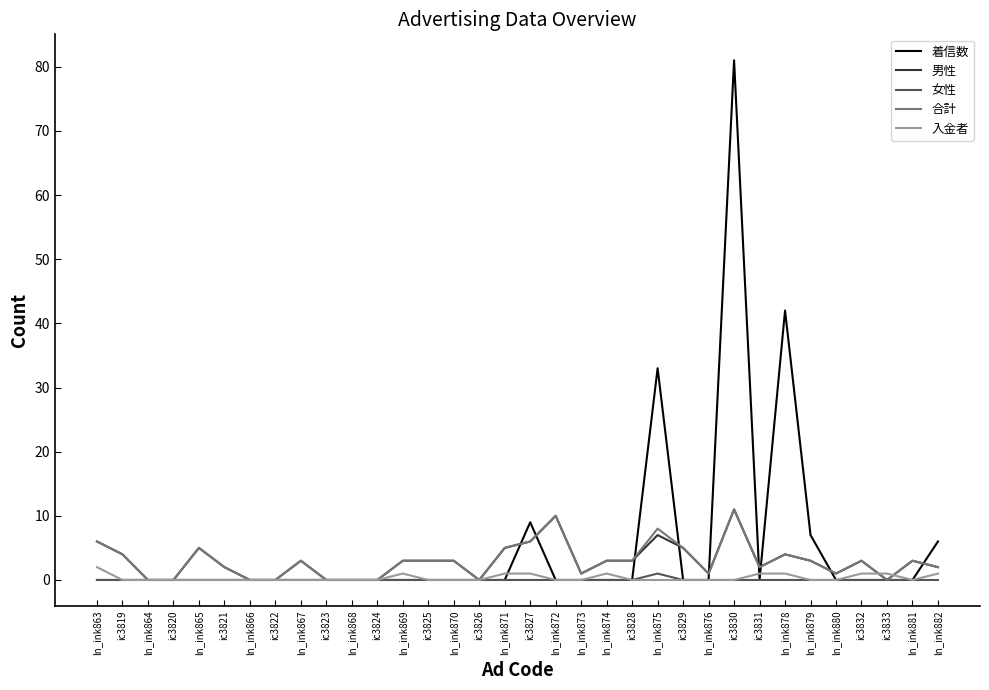

Which series has the largest range (max minus min)?

着信数